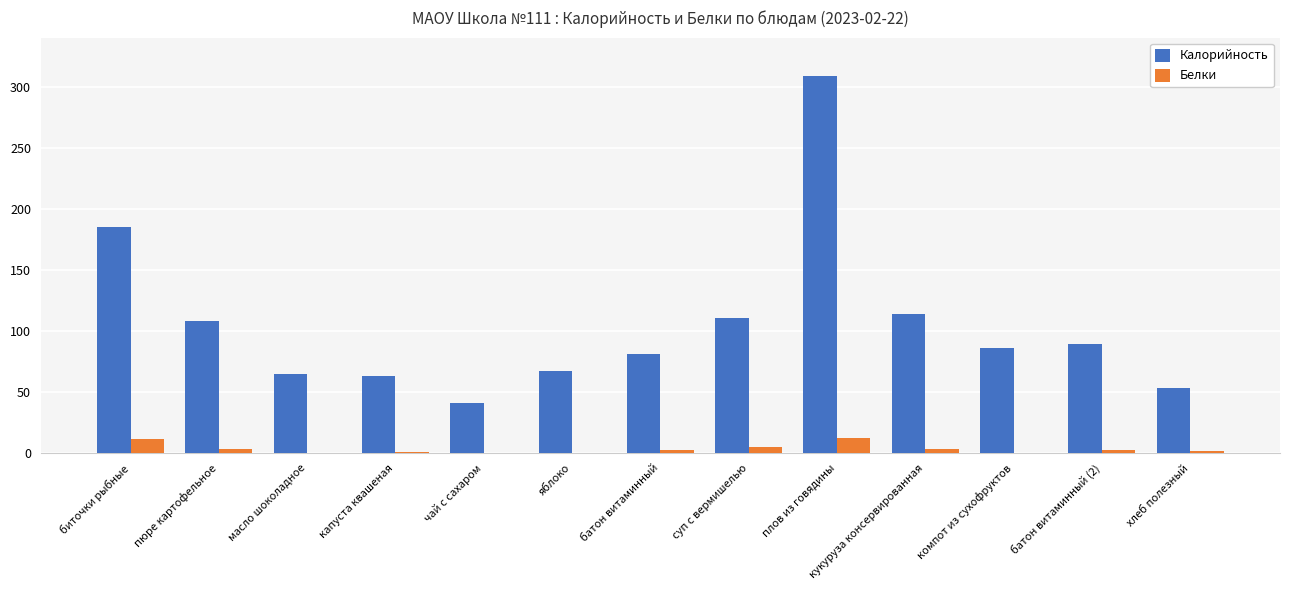

Are the bars horizontal?

No